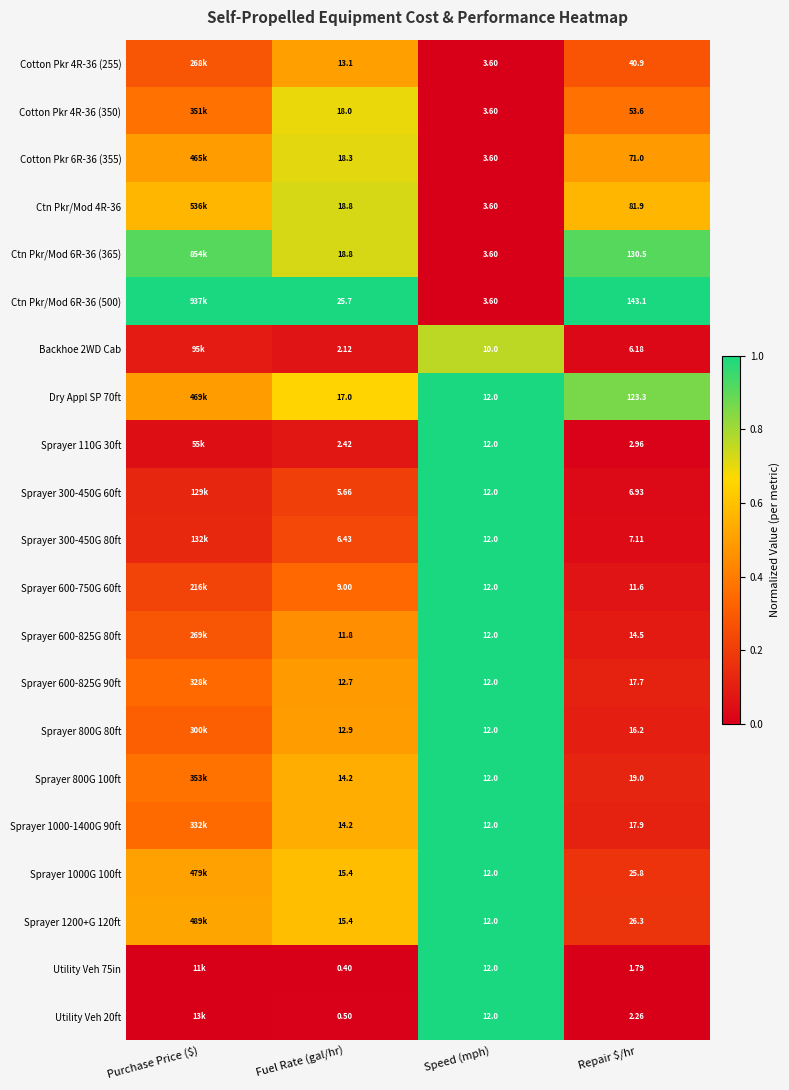

Is the value of Sprayer 600-825G 80ft at Fuel Rate (gal/hr) greater than the value of Sprayer 1000G 100ft at Fuel Rate (gal/hr)?

No